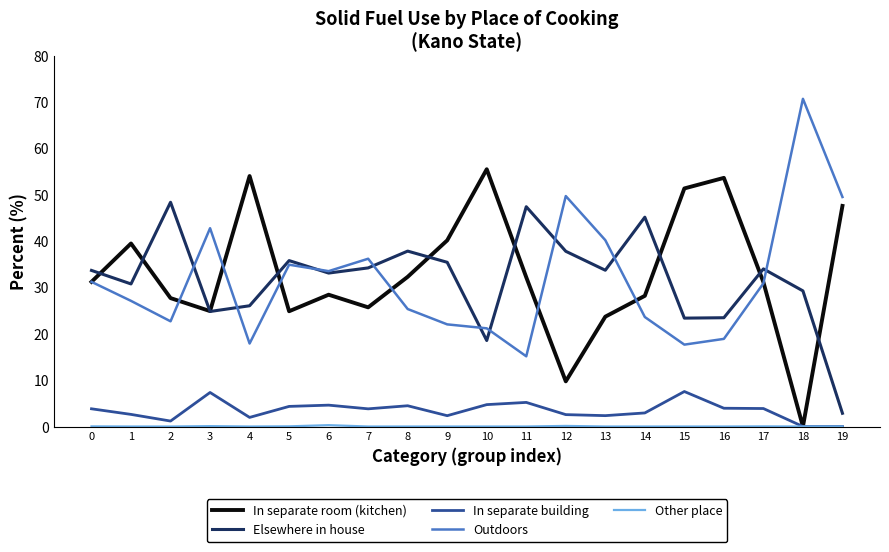

Which series has the largest total across all categories?

In separate room (kitchen)